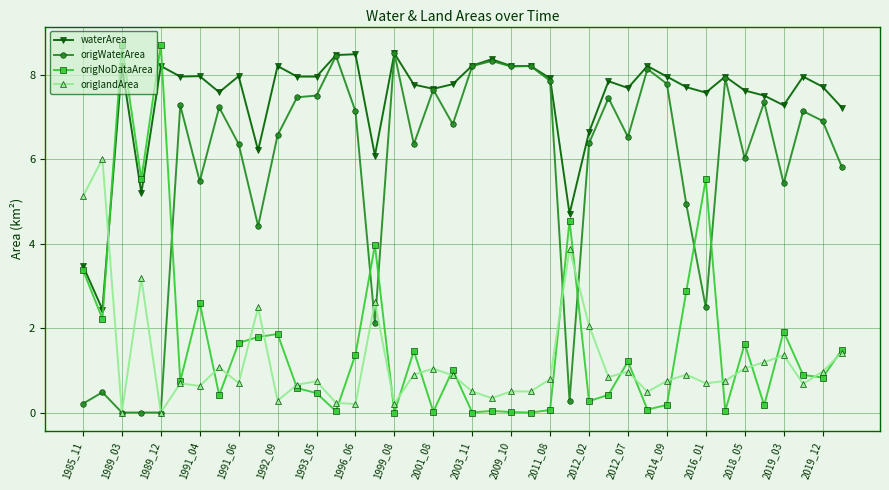

Count the number of data series in this chart.

4